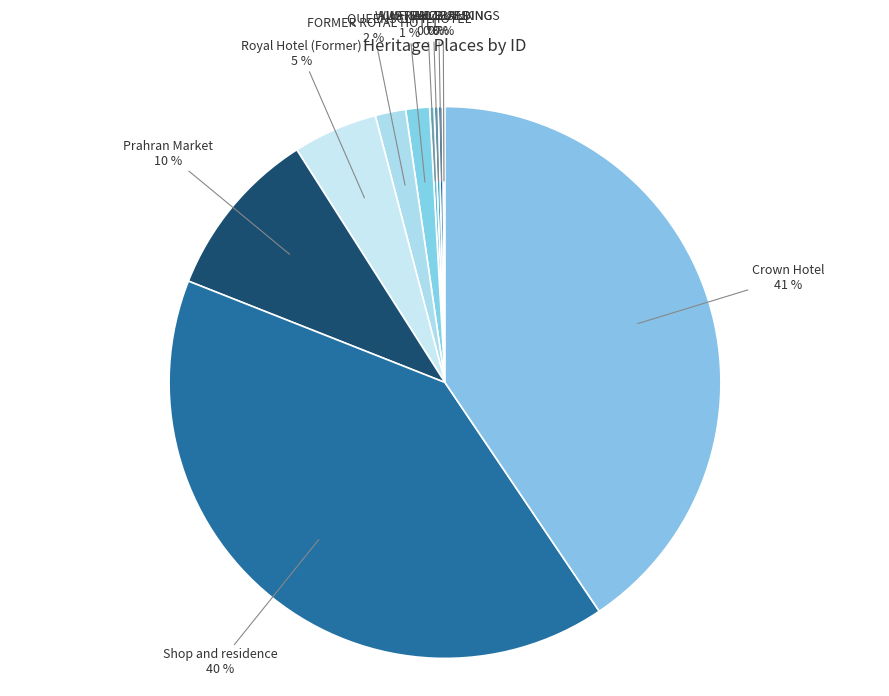

The Shop and residence slice represents 49% of the pie. True or false?

False